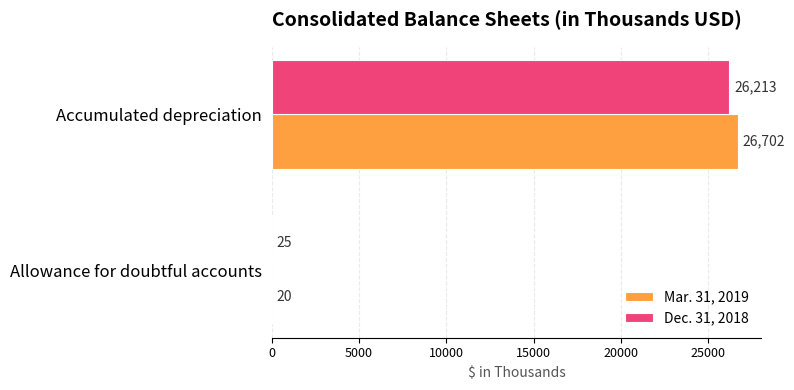

True or false: Mar. 31, 2019 has a value of 26702 at Accumulated depreciation.

True